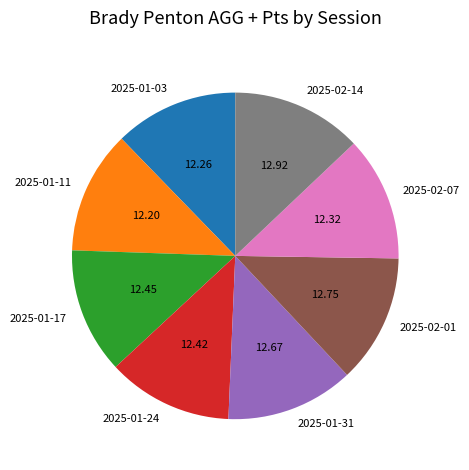

Is 2025-02-01 the majority of the pie?

No